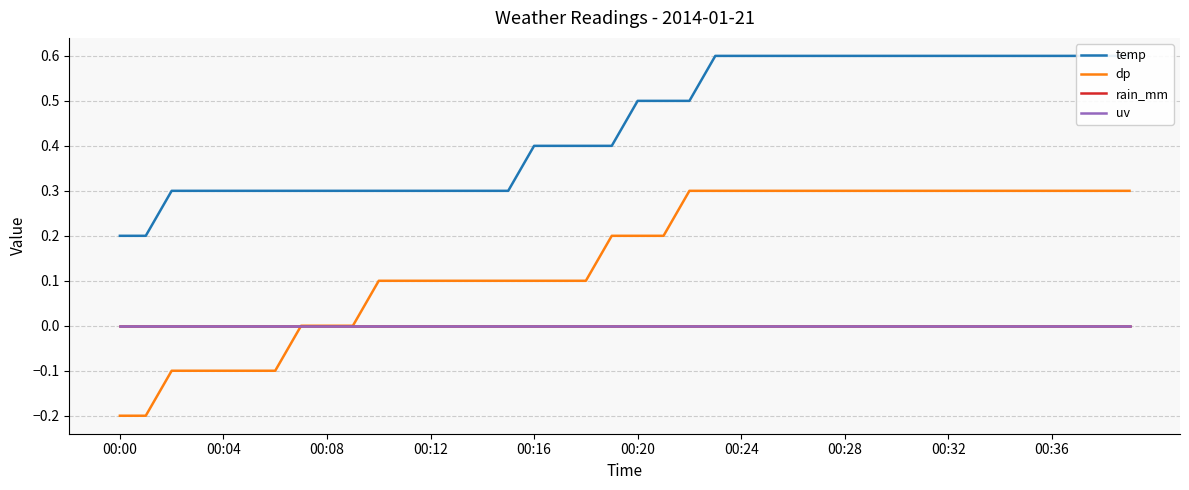

True or false: rain_mm and uv intersect in this chart.

False